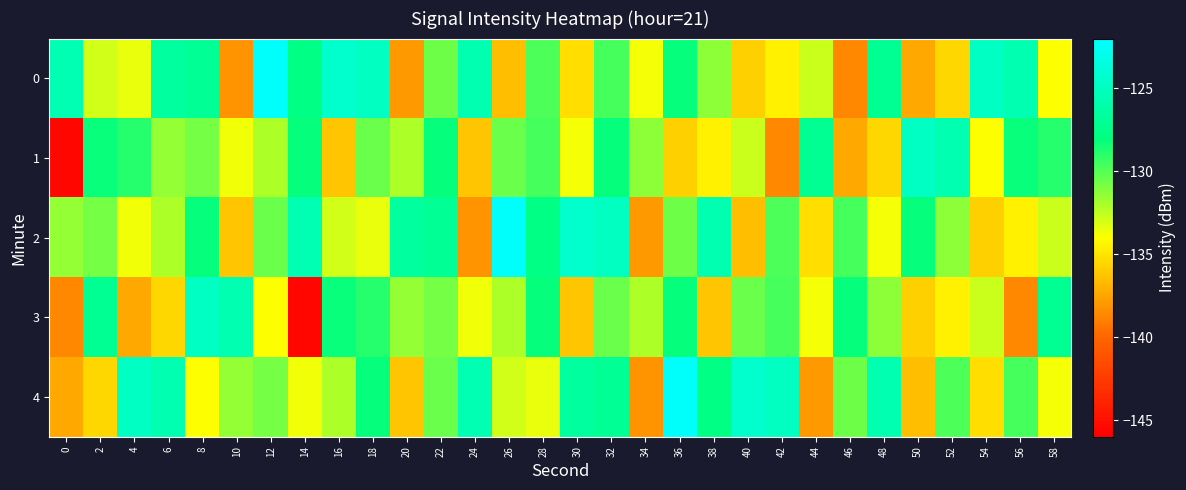

What is the difference between the highest and lowest values at 56?

12.9